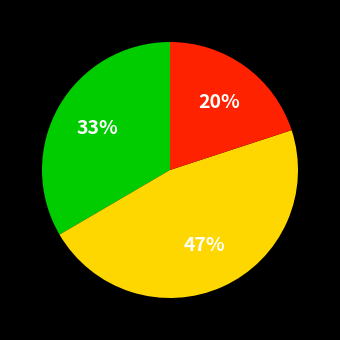

To the nearest percent, what is the average slice percentage?

33%